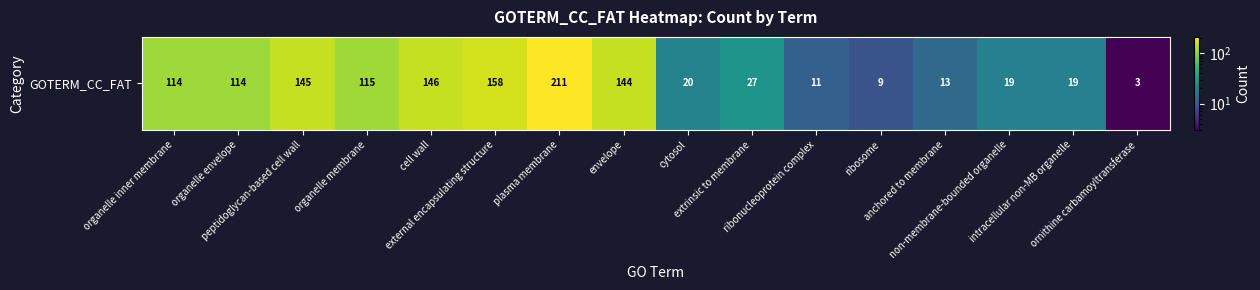

Rank the categories by value from highest to lowest.

plasma membrane, external encapsulating structure, cell wall, peptidoglycan-based cell wall, envelope, organelle membrane, organelle inner membrane, organelle envelope, extrinsic to membrane, cytosol, non-membrane-bounded organelle, intracellular non-MB organelle, anchored to membrane, ribonucleoprotein complex, ribosome, ornithine carbamoyltransferase